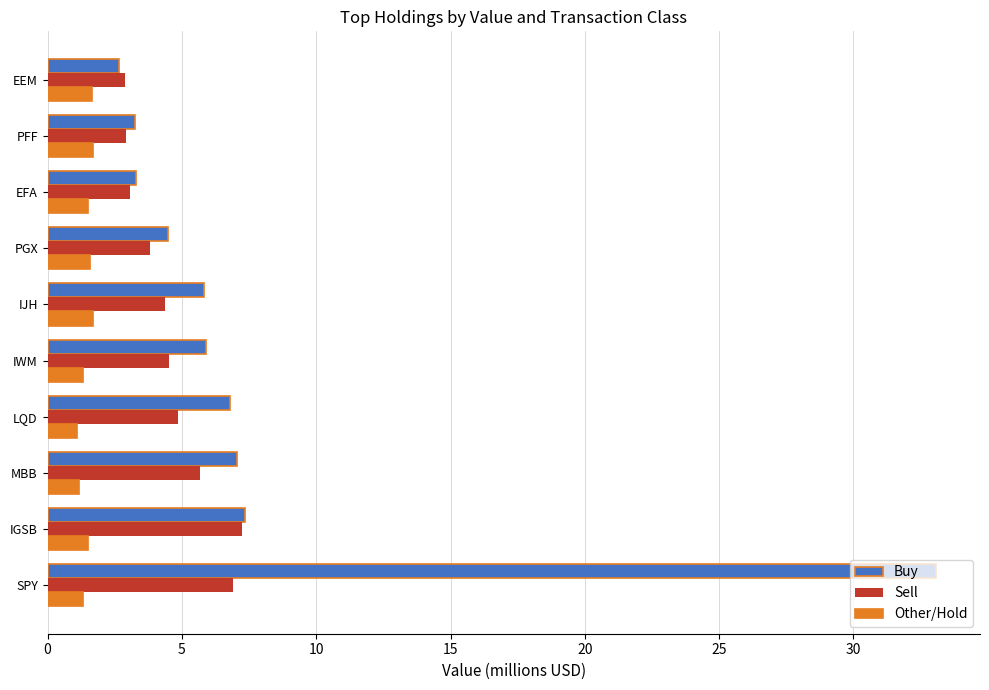

The Sell series shows 2.9 at IGSB. True or false?

False